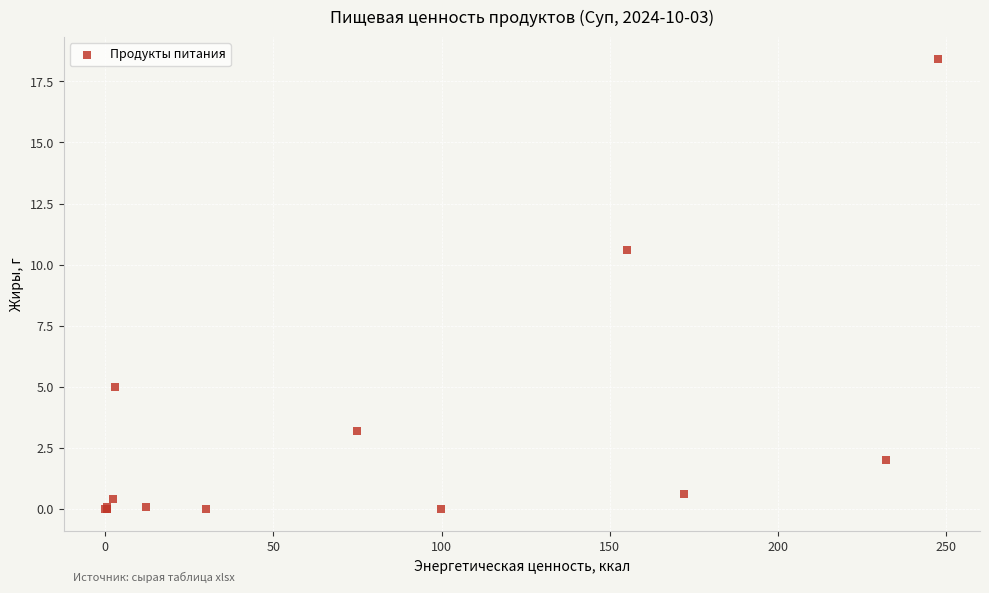

What Y value in the scatter plot is closest to 9?

10.6